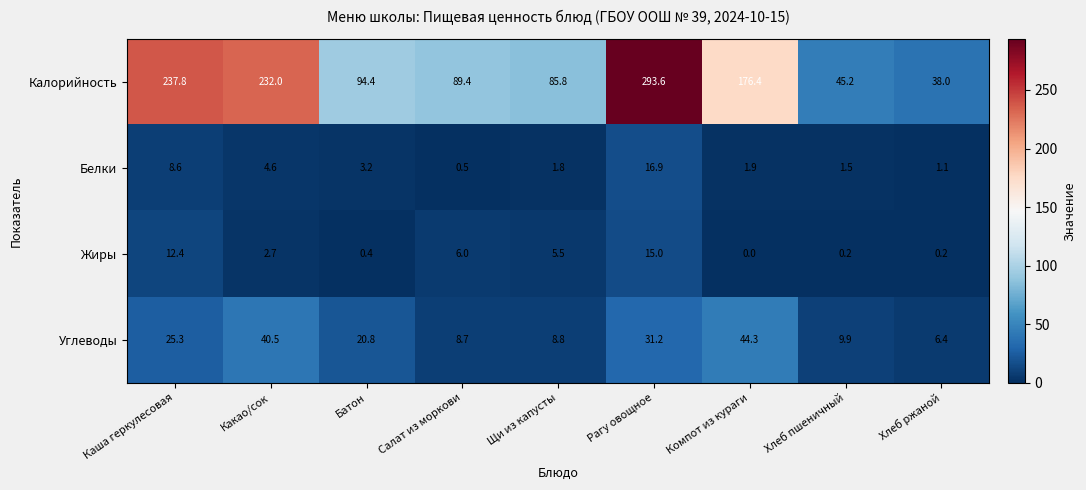

Which series has the largest range (max minus min)?

Калорийность